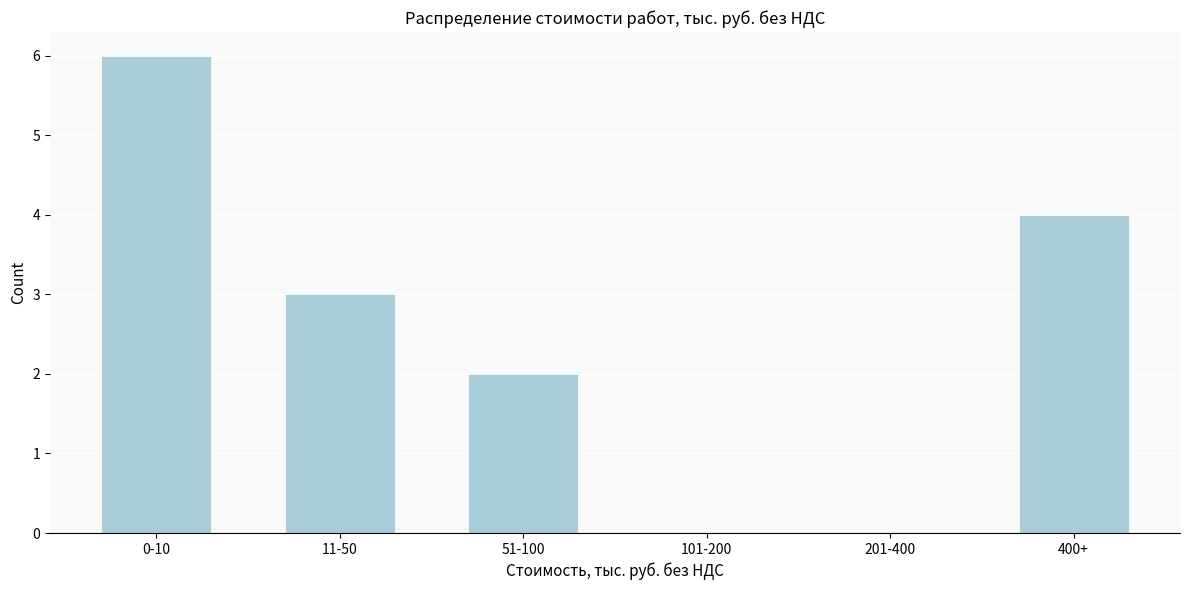

Reading right to left, list all the values displayed in this chart.

400+=4	201-400=0	101-200=0	51-100=2	11-50=3	0-10=6